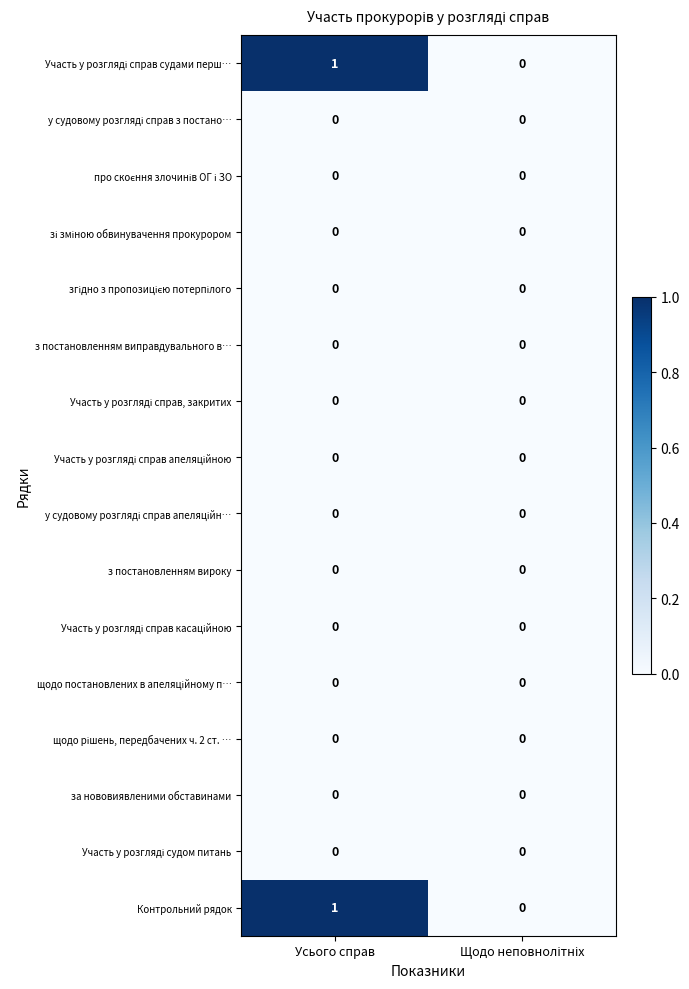

Which category has the highest value across all series?

Усього справ